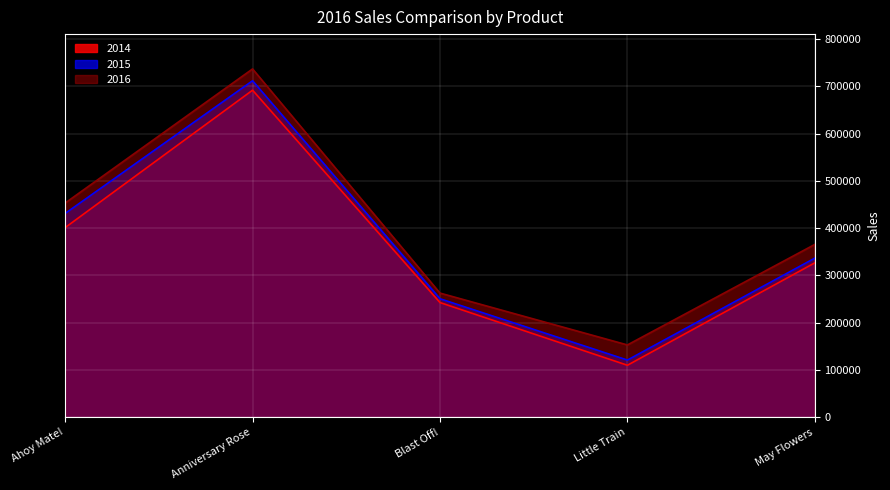

Rank the series by their average value, from lowest to highest.

2014, 2015, 2016